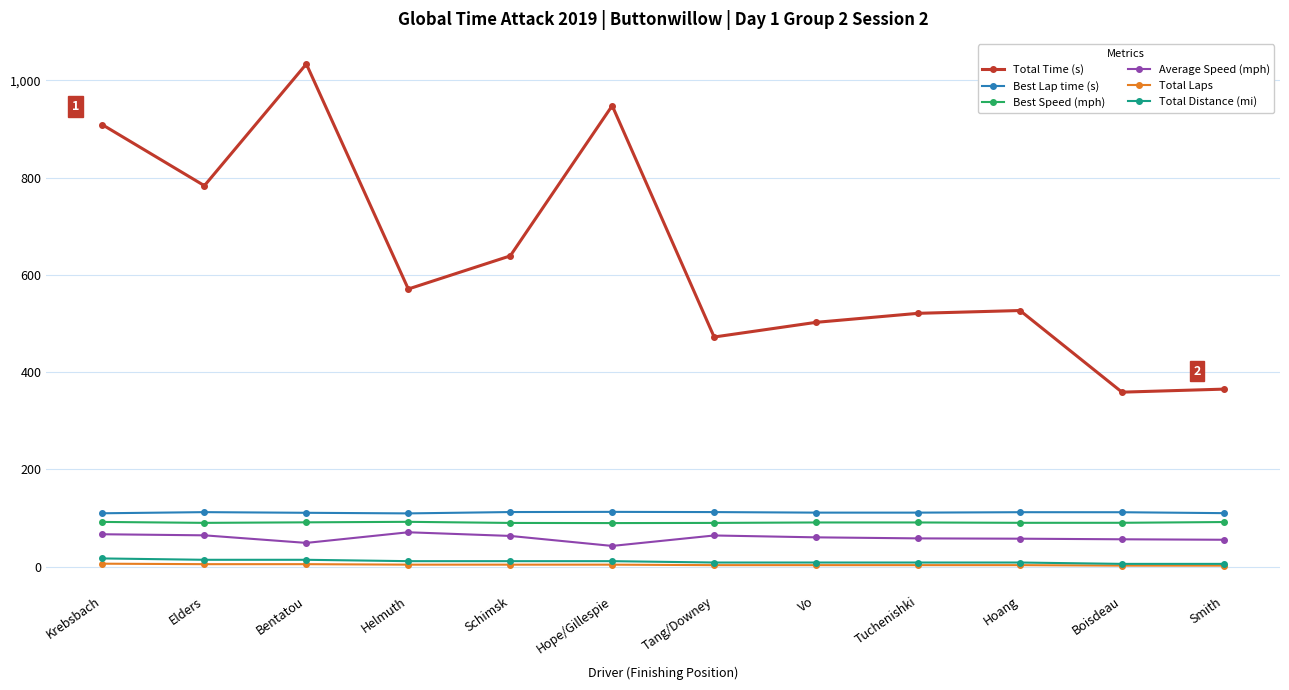

What is the difference between the Total Laps values at Schimsk and Elders?

1.0